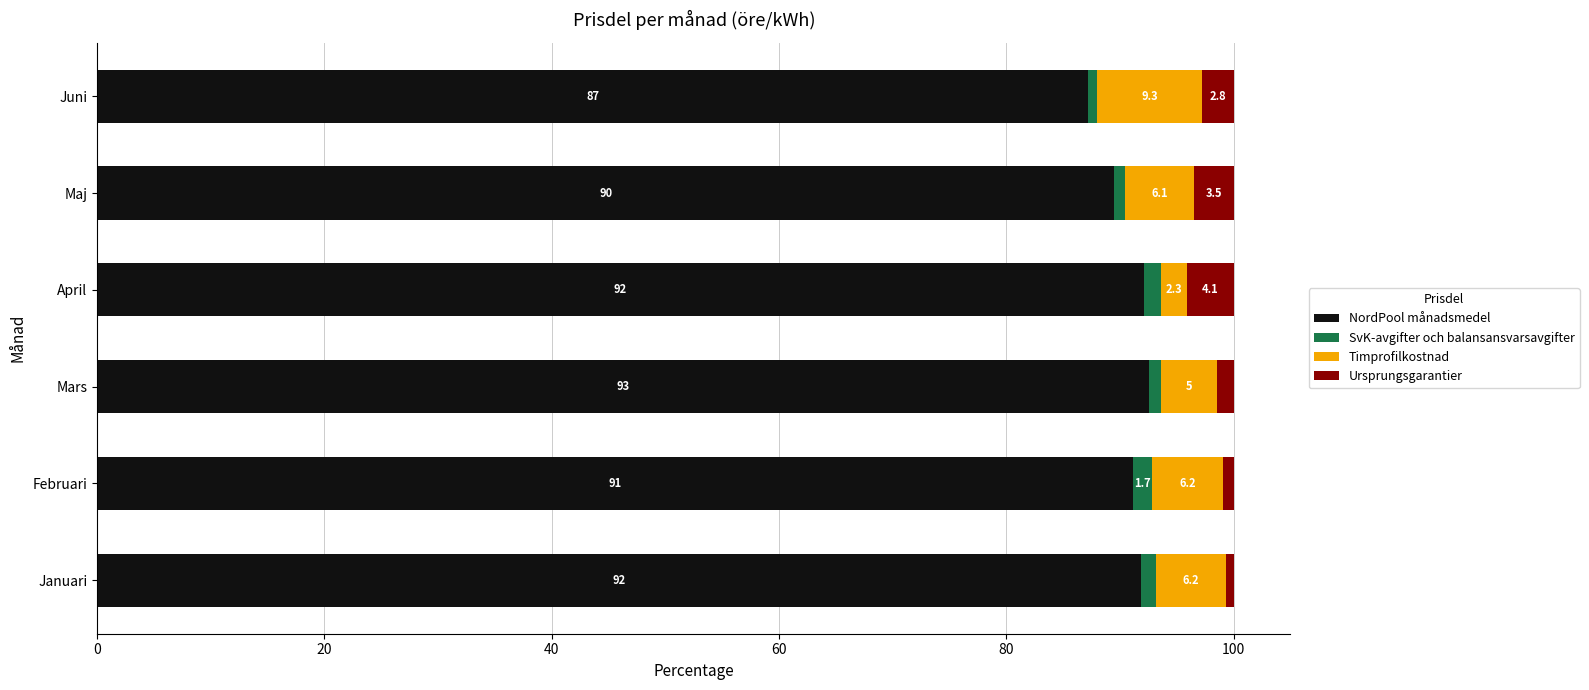

What is the total value across all series at Mars?

100.0